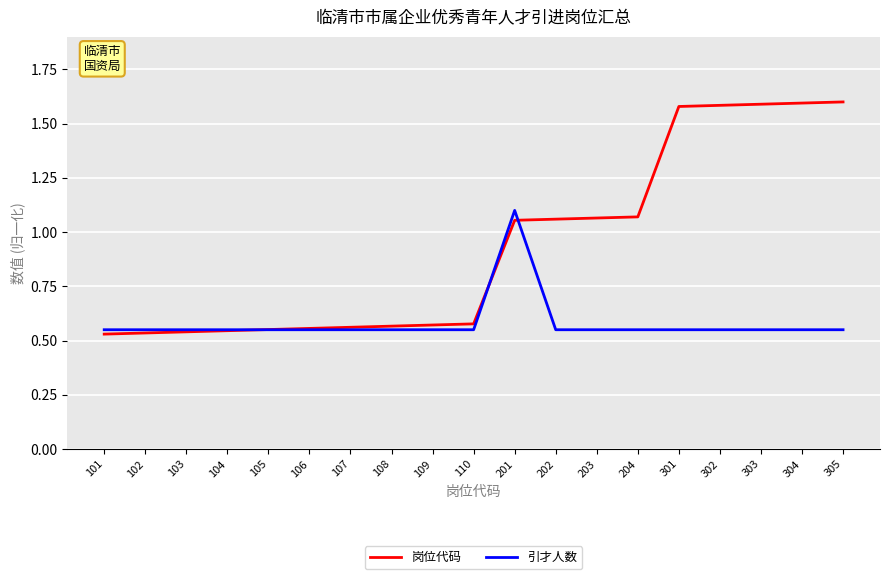

Which series has the largest range (max minus min)?

岗位代码